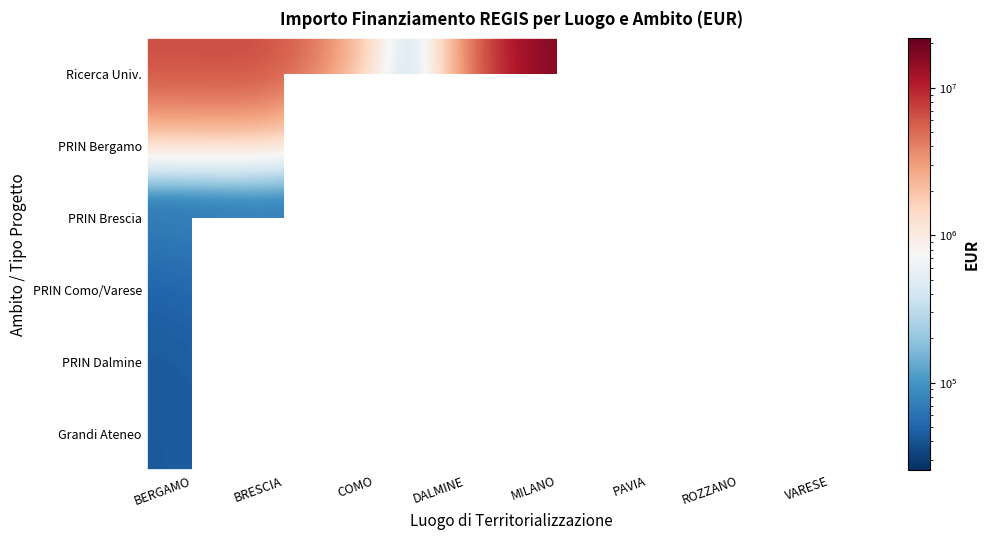

True or false: Grandi Ateneo has a value of 101245.5 at COMO.

False